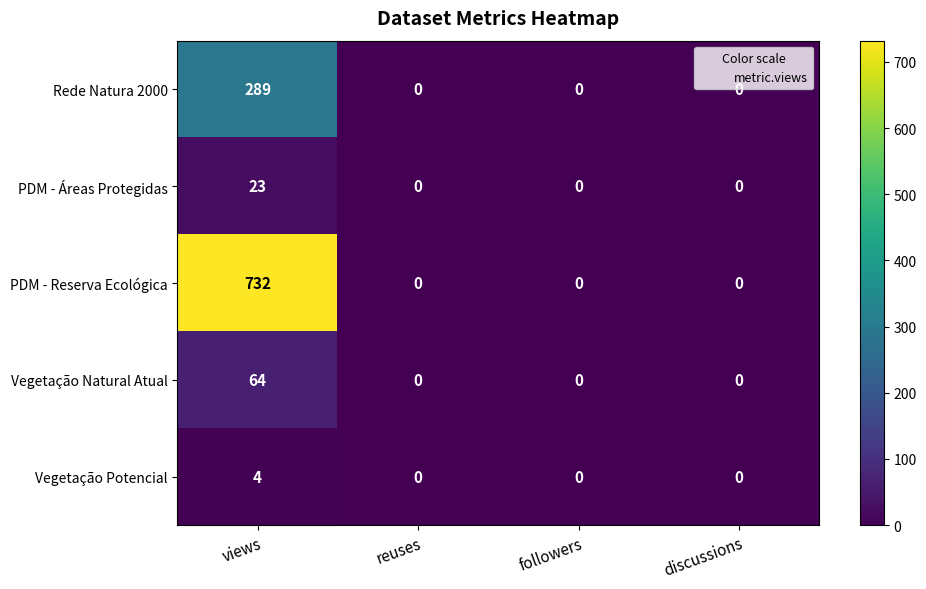

Which series has the widest spread of values?

PDM - Reserva Ecológica